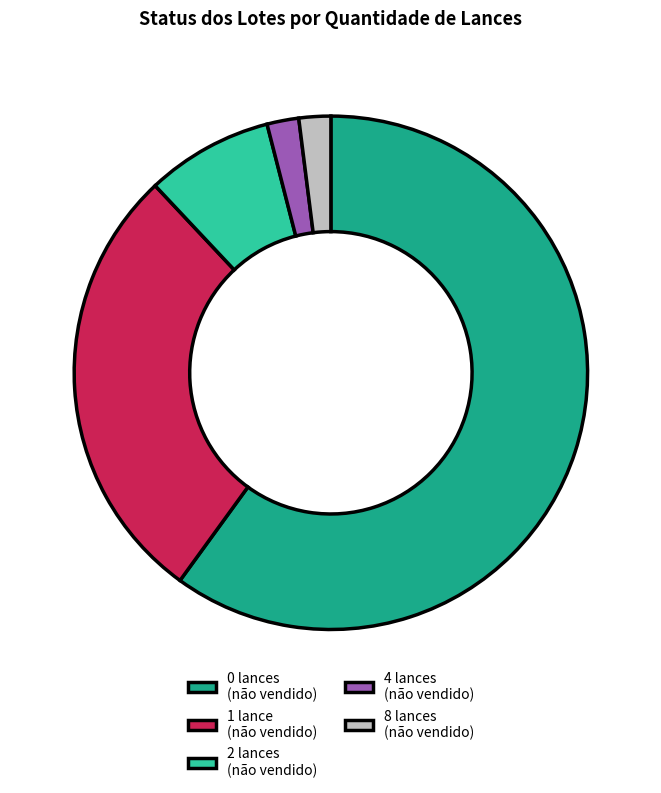

Approximately how many times larger is the value at 0 lances (não vendido) compared to 2 lances (não vendido)?

7.5